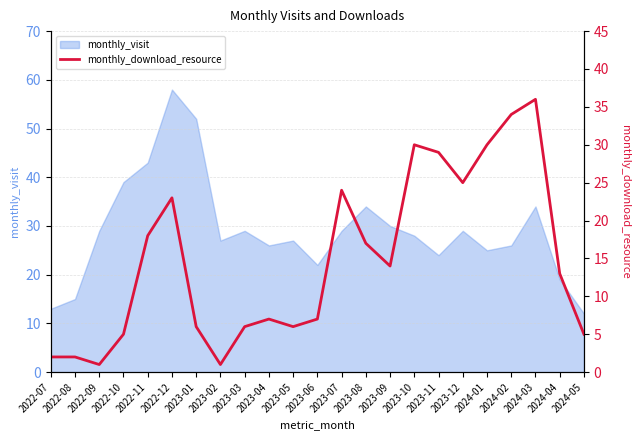

True or false: monthly_visit has a value of 30 at 2023-09.

True